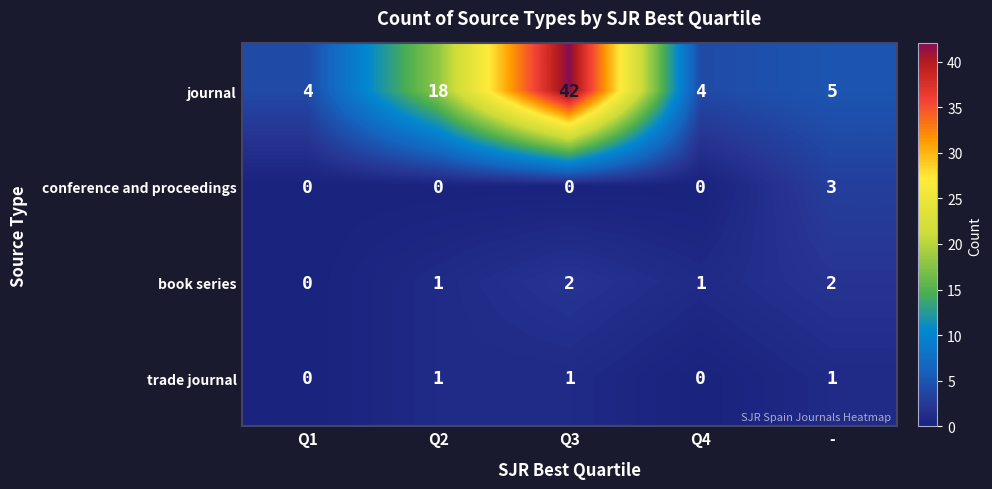

At -, list the series in order from smallest to largest.

trade journal, book series, conference and proceedings, journal